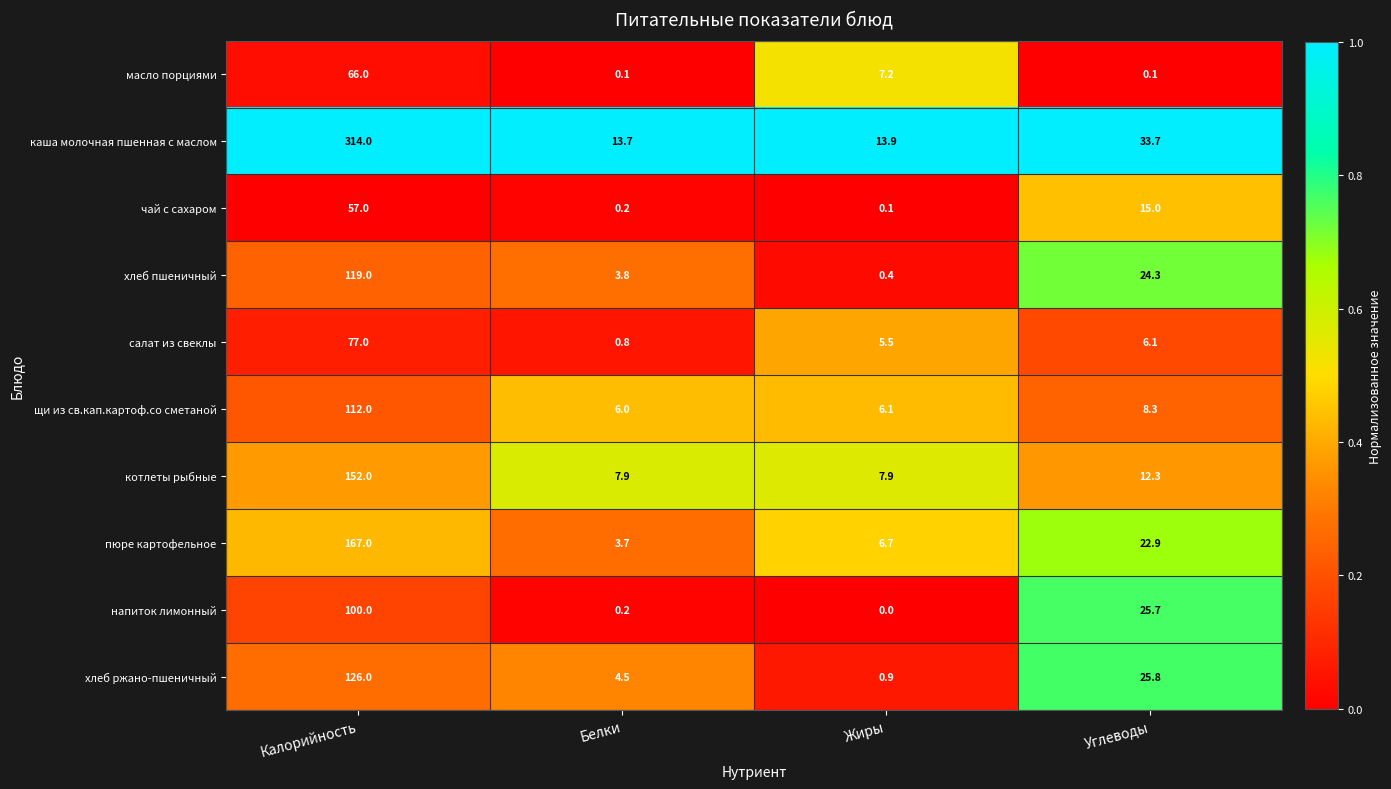

Rank the series by their maximum value, from lowest to highest.

чай с сахаром, масло порциями, салат из свеклы, напиток лимонный, щи из св.кап.картоф.со сметаной, хлеб пшеничный, хлеб ржано-пшеничный, котлеты рыбные, пюре картофельное, каша молочная пшенная с маслом